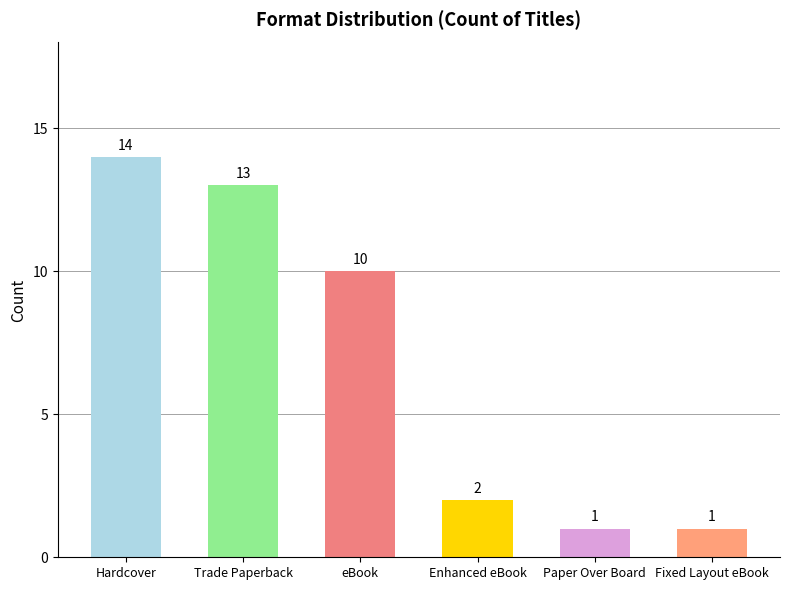

What value does the data have at Enhanced eBook?

2